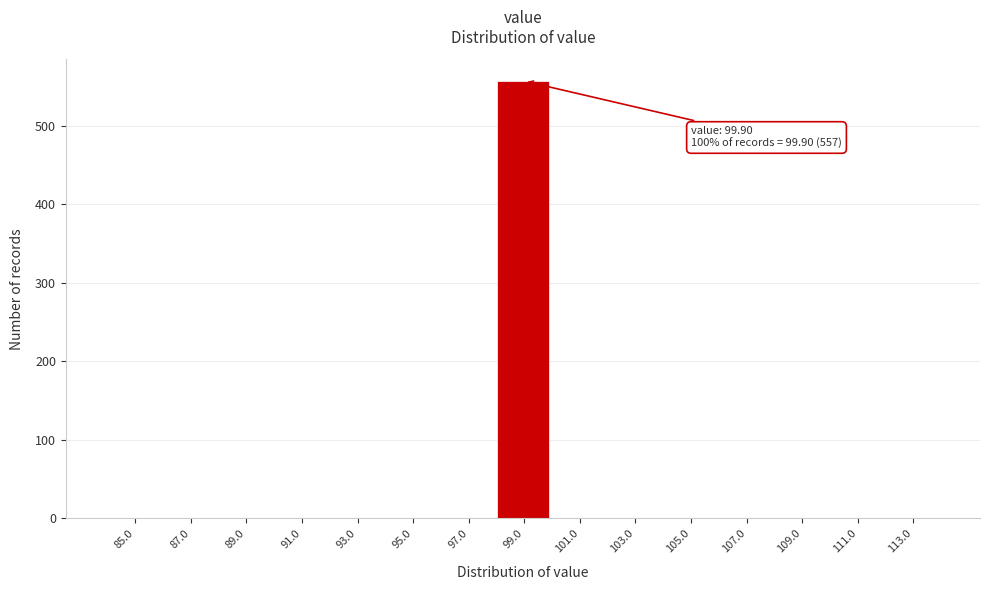

Reading left to right, what are all the values shown in this chart?

85.0=0	87.0=0	89.0=0	91.0=0	93.0=0	95.0=0	97.0=0	99.0=557	101.0=0	103.0=0	105.0=0	107.0=0	109.0=0	111.0=0	113.0=0